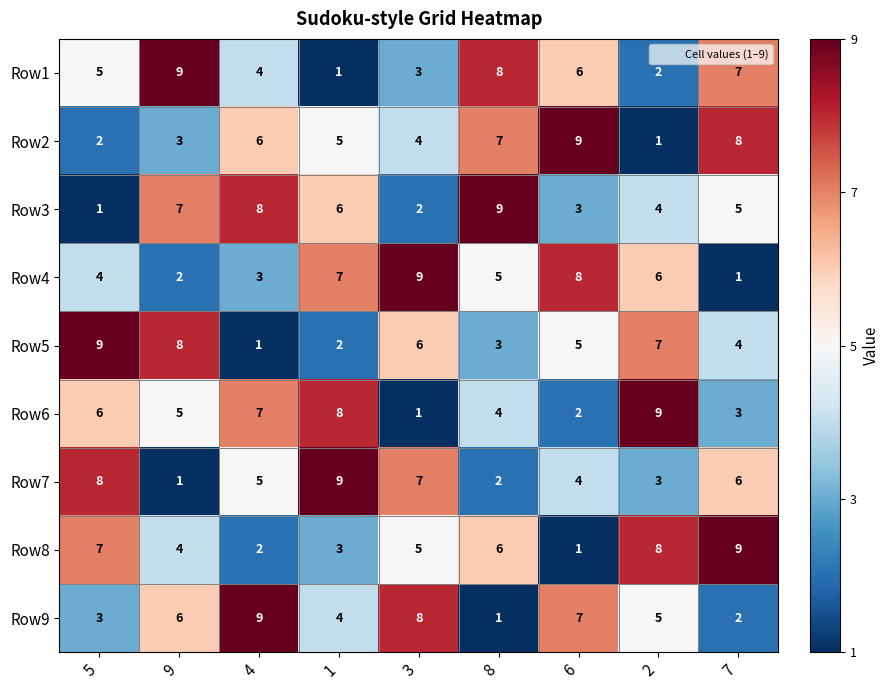

Which series changed the most between 6 and 2?

Row2